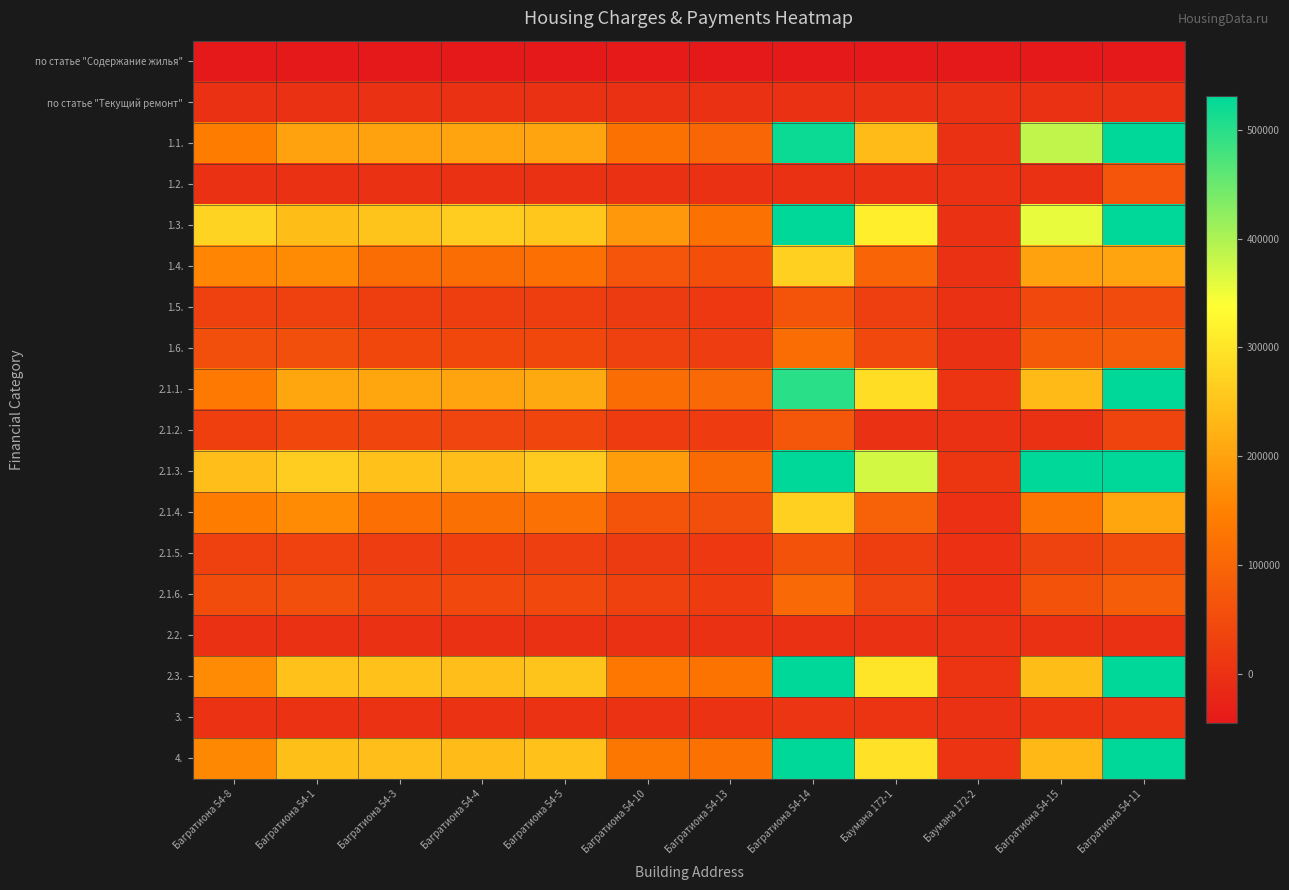

Reading left to right, transcribe all the data shown in this chart.

по статье "Содержание жилья": Багратиона 54-8=-62755.4	Багратиона 54-1=-108198.9	Багратиона 54-3=-52413.4	Багратиона 54-4=-101286.4	Багратиона 54-5=-119979.2	Багратиона 54-10=-43303.2	Багратиона 54-13=-98167.0	Багратиона 54-14=-270945.5	Баумана 172-1=-58455.3	Баумана 172-2=-395165.3	Багратиона 54-15=-705697.3	Багратиона 54-11=-189358.1
по статье "Текущий ремонт": Багратиона 54-8=0.0	Багратиона 54-1=0.0	Багратиона 54-3=0.0	Багратиона 54-4=0.0	Багратиона 54-5=0.0	Багратиона 54-10=0.0	Багратиона 54-13=0.0	Багратиона 54-14=0.0	Баумана 172-1=0.0	Баумана 172-2=0.0	Багратиона 54-15=0.0	Багратиона 54-11=0.0
1.1.: Багратиона 54-8=140354.6	Багратиона 54-1=198960.7	Багратиона 54-3=199368.8	Багратиона 54-4=202646.6	Багратиона 54-5=201172.2	Багратиона 54-10=121471.6	Багратиона 54-13=99783.1	Багратиона 54-14=521146.1	Баумана 172-1=236356.9	Баумана 172-2=0.0	Багратиона 54-15=384275.5	Багратиона 54-11=601484.9
1.2.: Багратиона 54-8=0.0	Багратиона 54-1=0.0	Багратиона 54-3=0.0	Багратиона 54-4=0.0	Багратиона 54-5=0.0	Багратиона 54-10=0.0	Багратиона 54-13=0.0	Багратиона 54-14=0.0	Баумана 172-1=0.0	Баумана 172-2=0.0	Багратиона 54-15=0.0	Багратиона 54-11=68946.0
1.3.: Багратиона 54-8=273955.3	Багратиона 54-1=239485.5	Багратиона 54-3=251580.5	Багратиона 54-4=263703.1	Багратиона 54-5=253637.0	Багратиона 54-10=184152.0	Багратиона 54-13=122788.6	Багратиона 54-14=578173.8	Баумана 172-1=313238.3	Баумана 172-2=0.0	Багратиона 54-15=355538.1	Багратиона 54-11=568034.4
1.4.: Багратиона 54-8=155913.1	Багратиона 54-1=163553.6	Багратиона 54-3=113289.6	Багратиона 54-4=111596.1	Багратиона 54-5=117594.9	Багратиона 54-10=67792.9	Багратиона 54-13=57255.7	Багратиона 54-14=269439.9	Баумана 172-1=95569.4	Баумана 172-2=0.0	Багратиона 54-15=199009.4	Багратиона 54-11=202717.2
1.5.: Багратиона 54-8=29292.5	Багратиона 54-1=30445.2	Багратиона 54-3=23622.3	Багратиона 54-4=24714.7	Багратиона 54-5=23199.3	Багратиона 54-10=18156.9	Багратиона 54-13=12366.1	Багратиона 54-14=65410.6	Баумана 172-1=25929.9	Баумана 172-2=0.0	Багратиона 54-15=44026.7	Багратиона 54-11=48973.2
1.6.: Багратиона 54-8=53975.8	Багратиона 54-1=56415.7	Багратиона 54-3=41672.2	Багратиона 54-4=42081.0	Багратиона 54-5=41730.1	Багратиона 54-10=29214.5	Багратиона 54-13=22509.6	Багратиона 54-14=111456.6	Баумана 172-1=42434.0	Баумана 172-2=0.0	Багратиона 54-15=77746.9	Багратиона 54-11=83863.3
2.1.1.: Багратиона 54-8=136590.4	Багратиона 54-1=205654.1	Багратиона 54-3=205788.6	Багратиона 54-4=202512.7	Багратиона 54-5=211012.3	Багратиона 54-10=110764.3	Багратиона 54-13=104805.9	Багратиона 54-14=498575.3	Баумана 172-1=287862.5	Баумана 172-2=4286.2	Багратиона 54-15=235737.6	Багратиона 54-11=595230.4
2.1.2.: Багратиона 54-8=26756.1	Багратиона 54-1=41397.2	Багратиона 54-3=39926.2	Багратиона 54-4=38279.1	Багратиона 54-5=39627.7	Багратиона 54-10=20767.2	Багратиона 54-13=19786.3	Багратиона 54-14=69791.2	Баумана 172-1=0.0	Баумана 172-2=0.0	Багратиона 54-15=0.0	Багратиона 54-11=36099.8
2.1.3.: Багратиона 54-8=242168.0	Багратиона 54-1=263699.7	Багратиона 54-3=245537.7	Багратиона 54-4=240585.0	Багратиона 54-5=261701.0	Багратиона 54-10=191121.3	Багратиона 54-13=106800.1	Багратиона 54-14=585800.4	Баумана 172-1=371381.2	Баумана 172-2=9677.4	Багратиона 54-15=717822.3	Багратиона 54-11=716836.4
2.1.4.: Багратиона 54-8=142482.1	Багратиона 54-1=164856.2	Багратиона 54-3=116664.4	Багратиона 54-4=119560.7	Багратиона 54-5=121048.9	Багратиона 54-10=64354.5	Багратиона 54-13=55331.6	Багратиона 54-14=268557.0	Баумана 172-1=91380.7	Баумана 172-2=-1257.7	Багратиона 54-15=127359.7	Багратиона 54-11=204973.9
2.1.5.: Багратиона 54-8=30688.0	Багратиона 54-1=32088.1	Багратиона 54-3=22727.6	Багратиона 54-4=27261.8	Багратиона 54-5=26430.6	Багратиона 54-10=18096.6	Багратиона 54-13=12515.8	Багратиона 54-14=63239.4	Баумана 172-1=23825.1	Баумана 172-2=-2690.2	Багратиона 54-15=33321.8	Багратиона 54-11=50316.1
2.1.6.: Багратиона 54-8=50867.0	Багратиона 54-1=55833.8	Багратиона 54-3=39898.6	Багратиона 54-4=44111.9	Багратиона 54-5=43790.4	Багратиона 54-10=27730.5	Багратиона 54-13=21430.7	Багратиона 54-14=104223.6	Баумана 172-1=38334.8	Баумана 172-2=-2322.3	Багратиона 54-15=62761.0	Багратиона 54-11=82053.8
2.2.: Багратиона 54-8=0.0	Багратиона 54-1=0.0	Багратиона 54-3=0.0	Багратиона 54-4=0.0	Багратиона 54-5=0.0	Багратиона 54-10=0.0	Багратиона 54-13=0.0	Багратиона 54-14=0.0	Баумана 172-1=0.0	Баумана 172-2=0.0	Багратиона 54-15=0.0	Багратиона 54-11=0.0
2.3.: Багратиона 54-8=163346.6	Багратиона 54-1=247051.3	Багратиона 54-3=245714.8	Багратиона 54-4=240791.9	Багратиона 54-5=250640.0	Багратиона 54-10=131531.4	Багратиона 54-13=124592.2	Багратиона 54-14=568366.5	Баумана 172-1=300062.5	Баумана 172-2=4286.2	Багратиона 54-15=239337.6	Багратиона 54-11=640930.2
3.: Багратиона 54-8=3147.8	Багратиона 54-1=3817.7	Багратиона 54-3=3352.7	Багратиона 54-4=3361.6	Багратиона 54-5=3518.1	Багратиона 54-10=2164.2	Багратиона 54-13=1603.3	Багратиона 54-14=7950.9	Баумана 172-1=4063.9	Баумана 172-2=38.5	Багратиона 54-15=5885.0	Багратиона 54-11=8427.5
4.: Багратиона 54-8=160198.8	Багратиона 54-1=243233.7	Багратиона 54-3=242362.0	Багратиона 54-4=237430.3	Багратиона 54-5=247121.9	Багратиона 54-10=129367.3	Багратиона 54-13=122988.9	Багратиона 54-14=560415.6	Баумана 172-1=295998.6	Баумана 172-2=4247.7	Багратиона 54-15=233452.6	Багратиона 54-11=632502.7